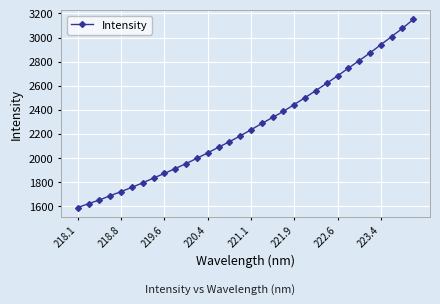

What is the value of the 9th point from the left?

1872.7